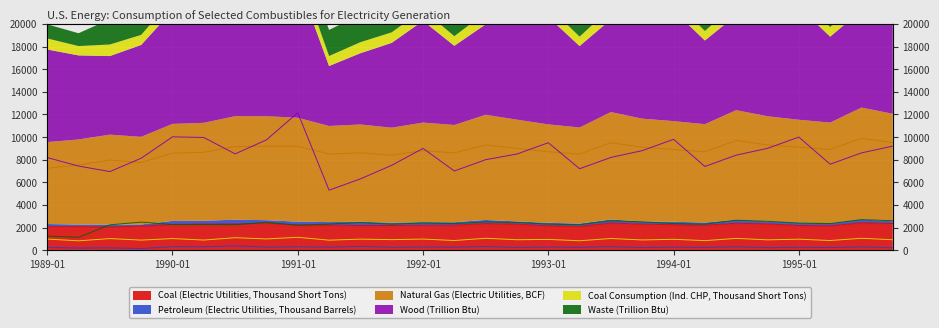

What is the value of the Wood (Trillion Btu) point at the 17th from the left?

9500.0